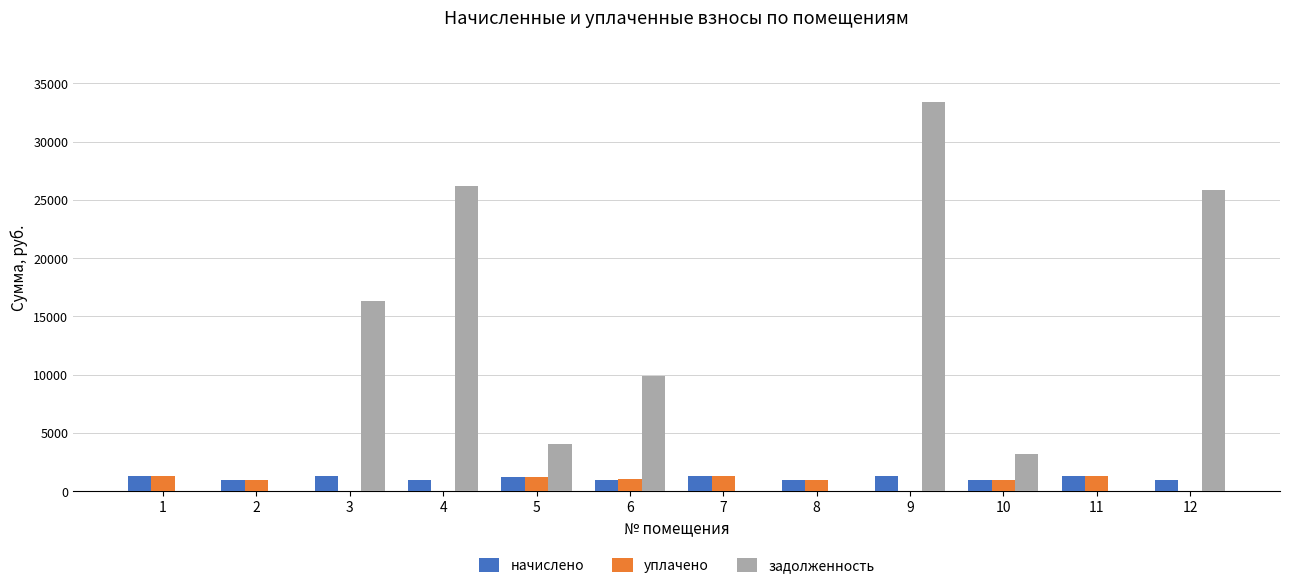

What is the average value of the начислено series?

1143.1